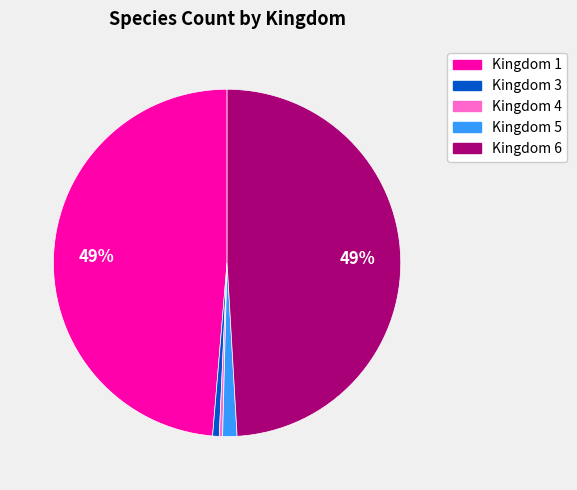

Is the sum of Kingdom 1 and Kingdom 4 greater than half?

No